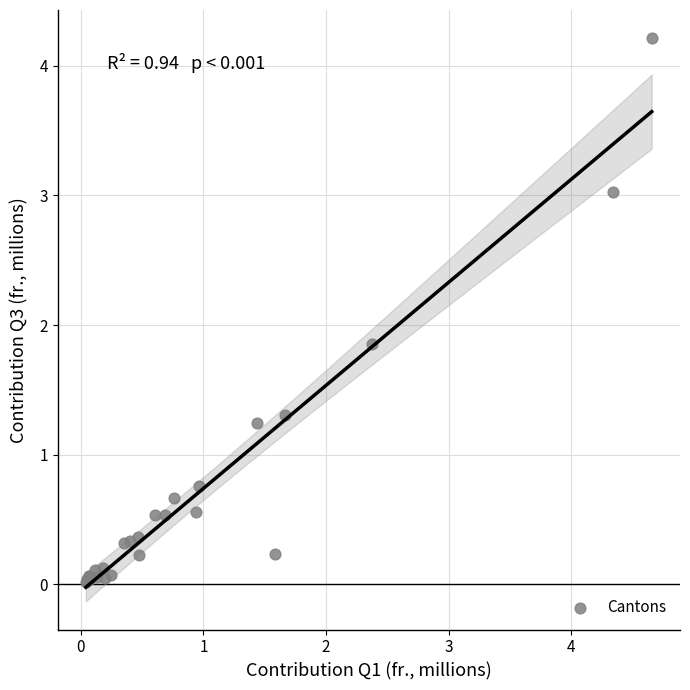

What Y value in the scatter plot is closest to 2?

1.9